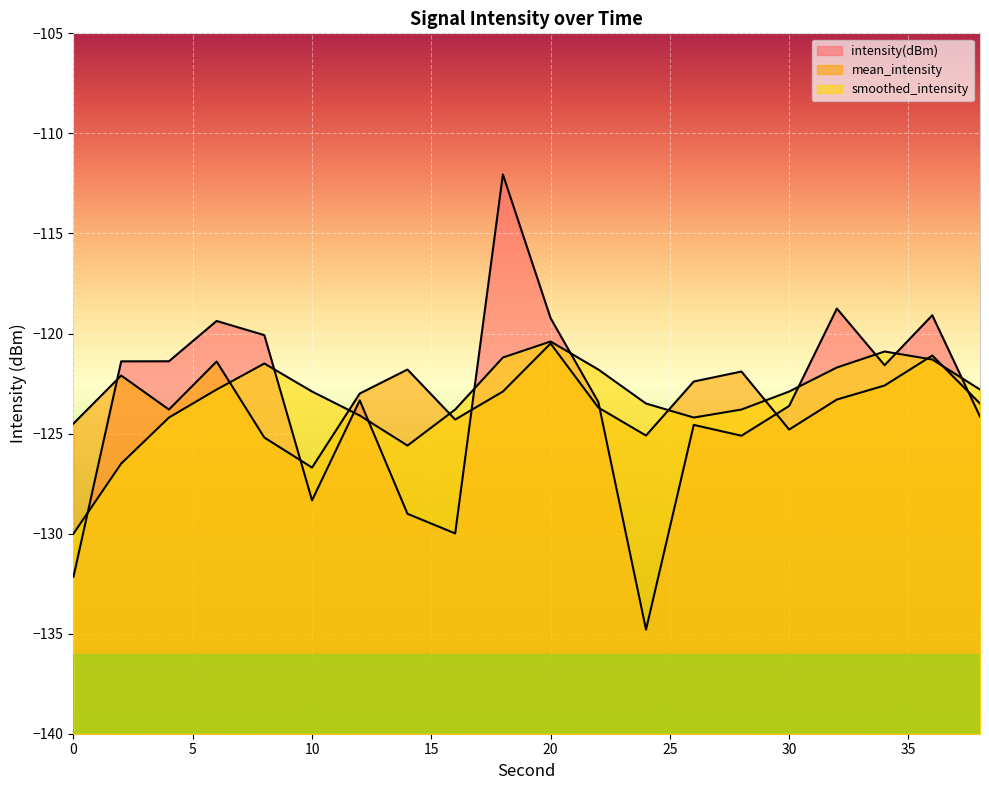

List the labels in order of smoothed_intensity value, largest first.

20, 34, 18, 36, 8, 32, 22, 6, 38, 10, 30, 24, 16, 28, 12, 4, 26, 14, 2, 0